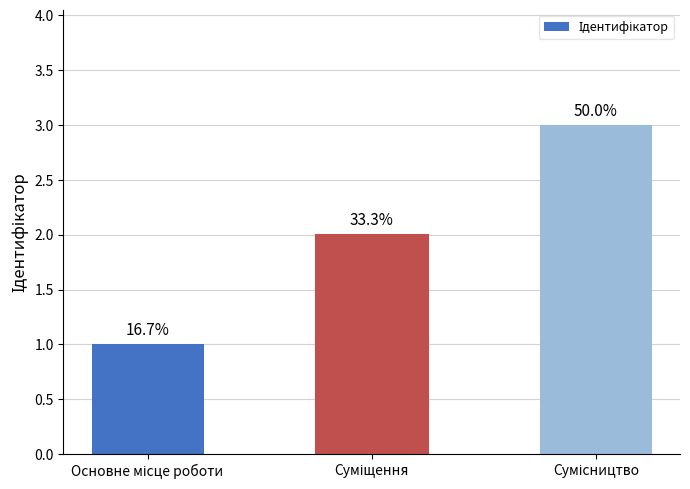

What is the change in value from Суміщення to Сумісництво?

+1